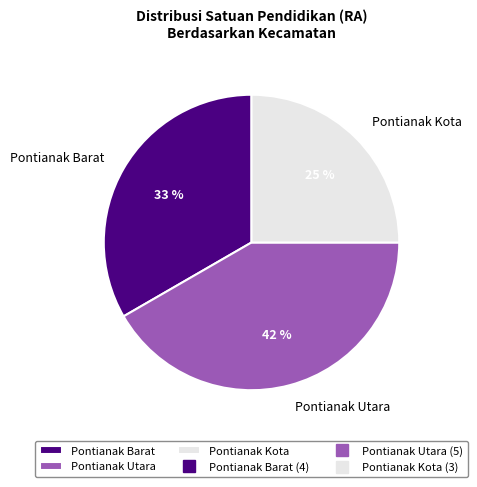

To the nearest percent, what percentage of the pie is Pontianak Utara?

42%